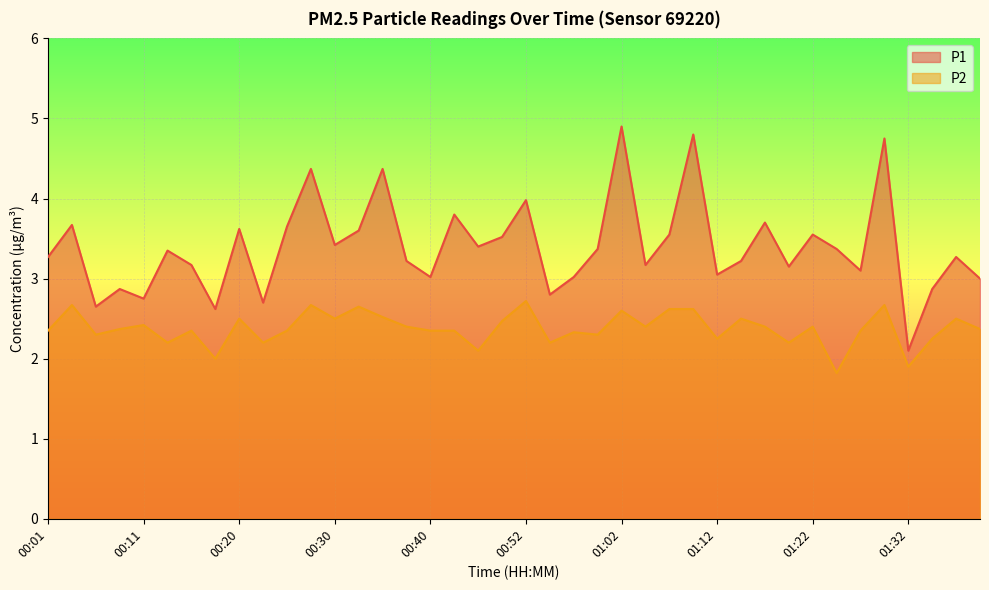

At how many categories does at least one series exceed 2?

40